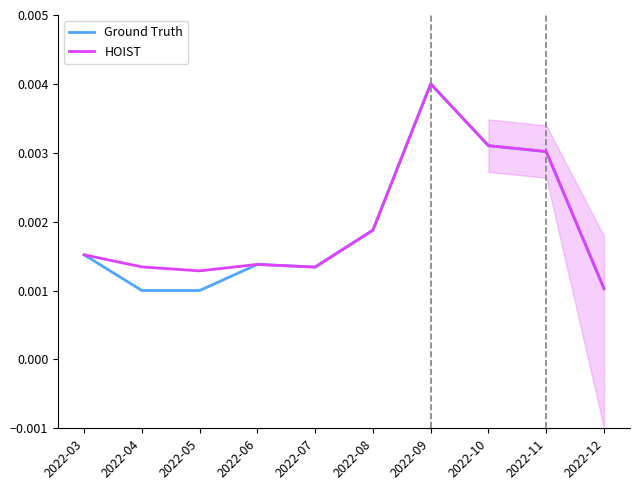

In HOIST, how many points are higher than both neighbors (excluding endpoints)?

2